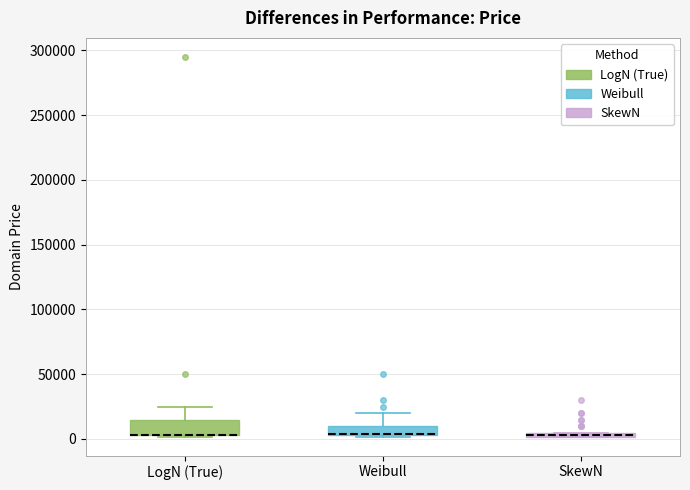

Where does the upper whisker of the box for Weibull end on the y-axis? The values are not printed on the chart, so give them approximately, as read against the axis.

20000